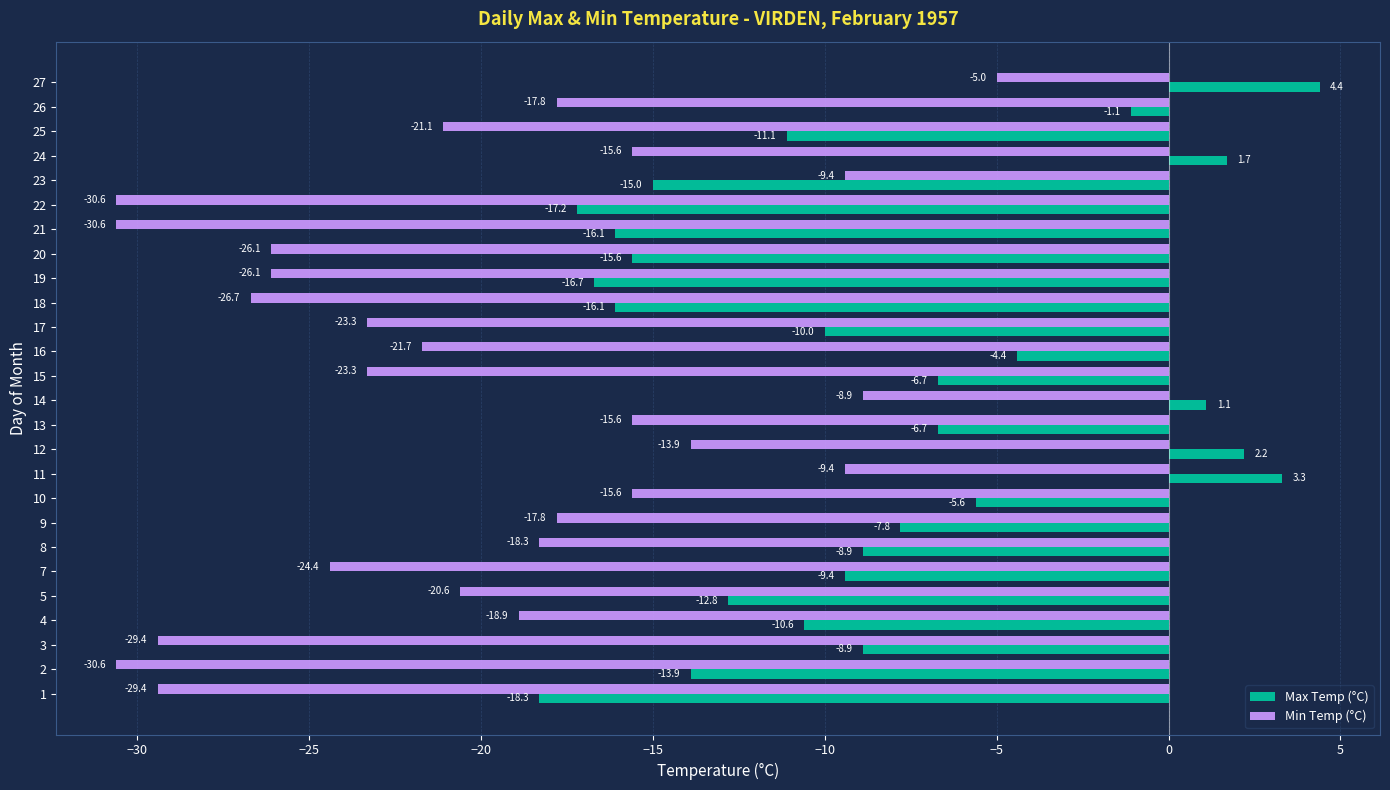

Which series has the widest spread of values?

Min Temp (°C)